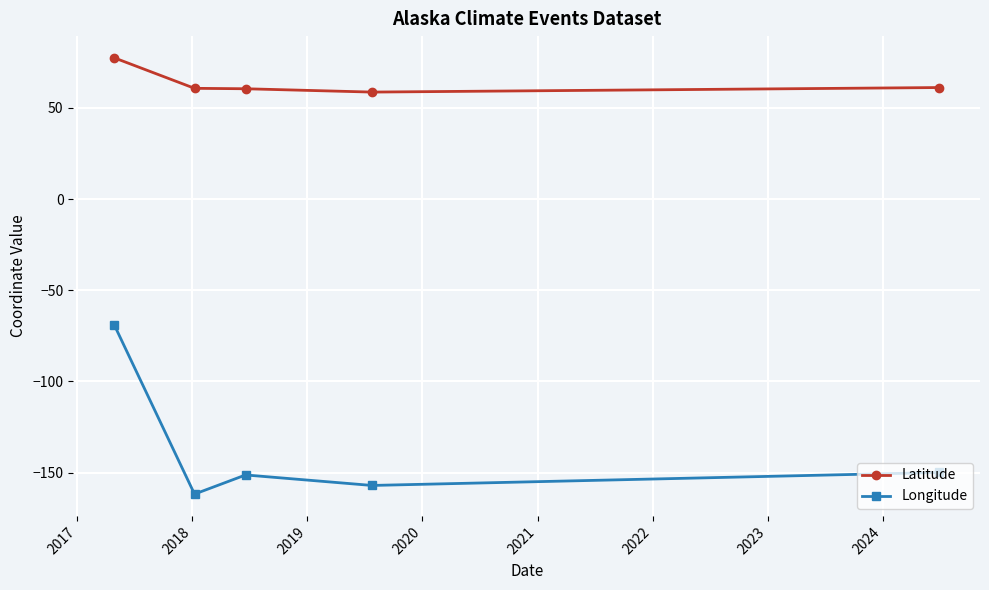

Is this an area chart (filled region under the line)?

No